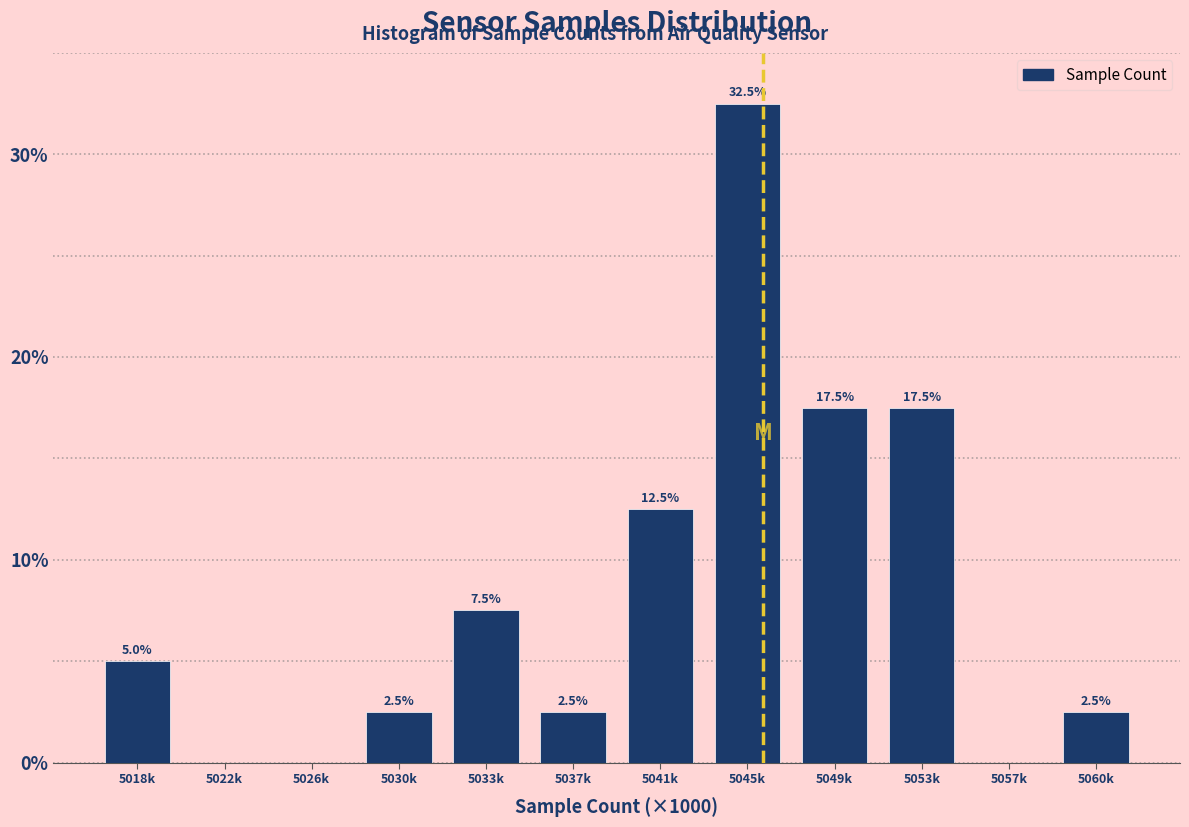

Reading left to right, what are all the values shown in this chart?

5018k=5.0	5022k=0.0	5026k=0.0	5030k=2.5	5033k=7.5	5037k=2.5	5041k=12.5	5045k=32.5	5049k=17.5	5053k=17.5	5057k=0.0	5060k=2.5